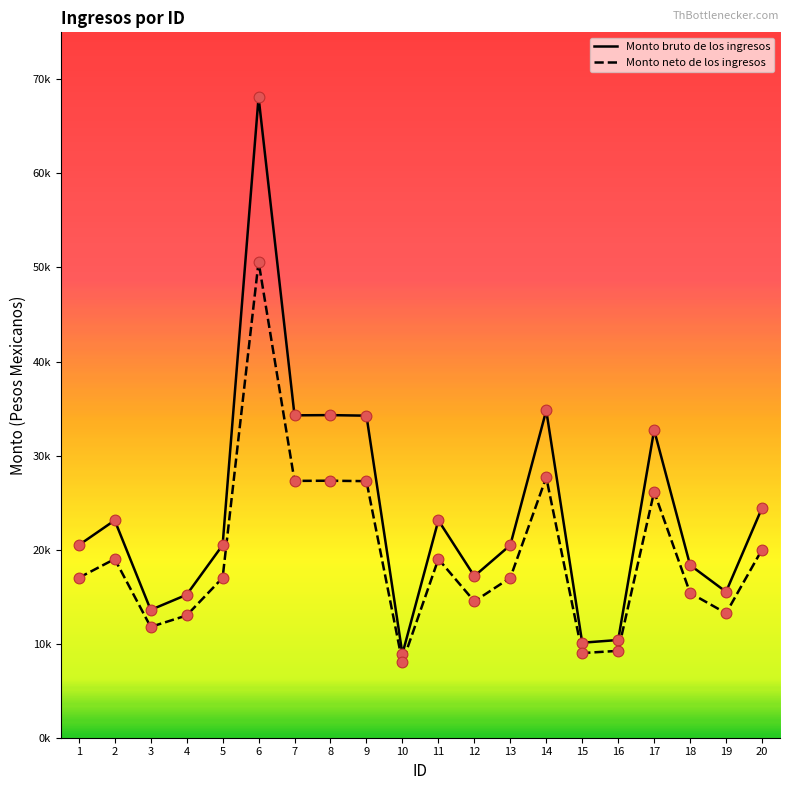

What are all the series names shown in the legend?

Monto bruto de los ingresos, Monto neto de los ingresos